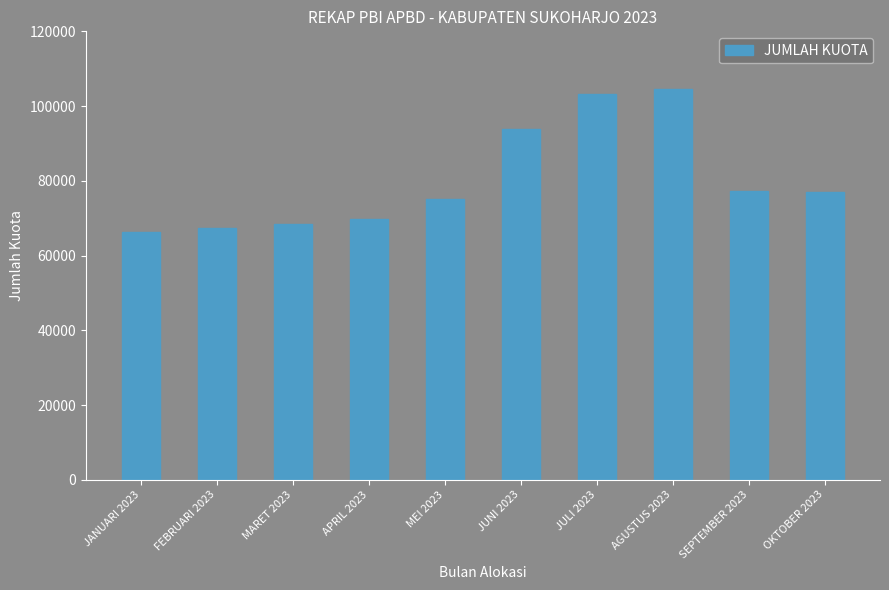

What is the change in value from MARET 2023 to AGUSTUS 2023?

+35952